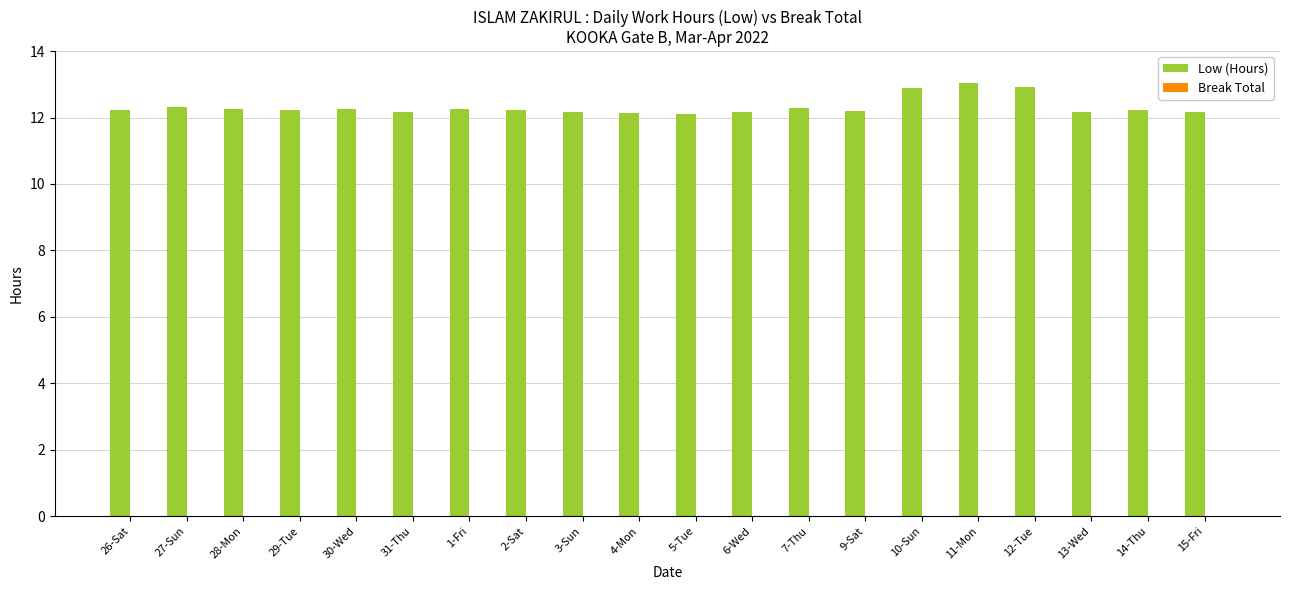

What is the label of the 3rd bar from the left?

28-Mon